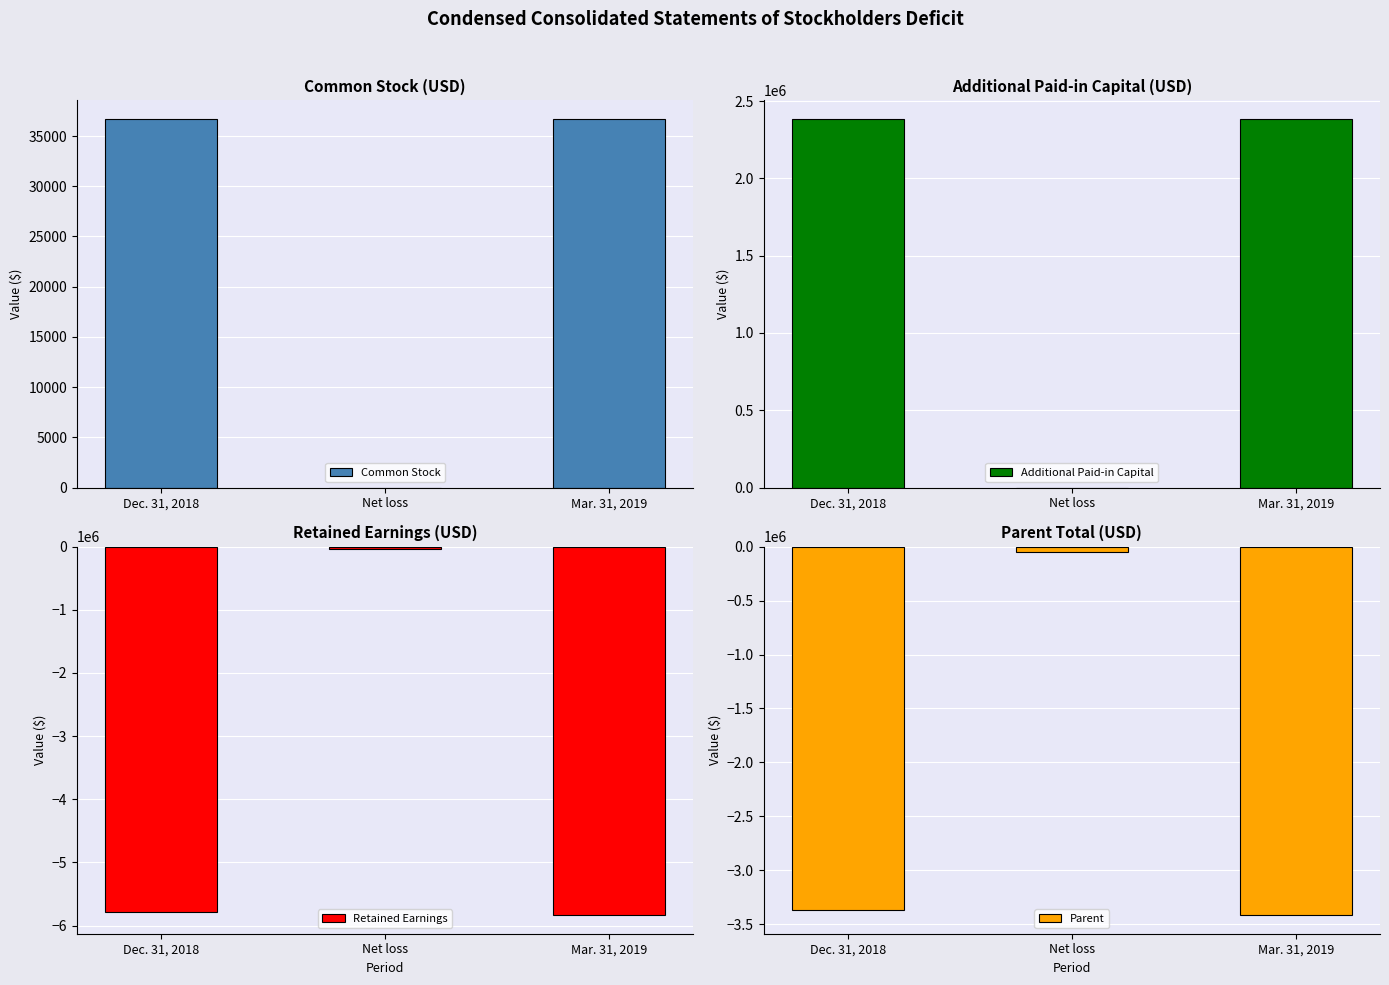

List the labels in order of Additional Paid-in Capital value, largest first.

Dec. 31, 2018, Mar. 31, 2019, Net loss